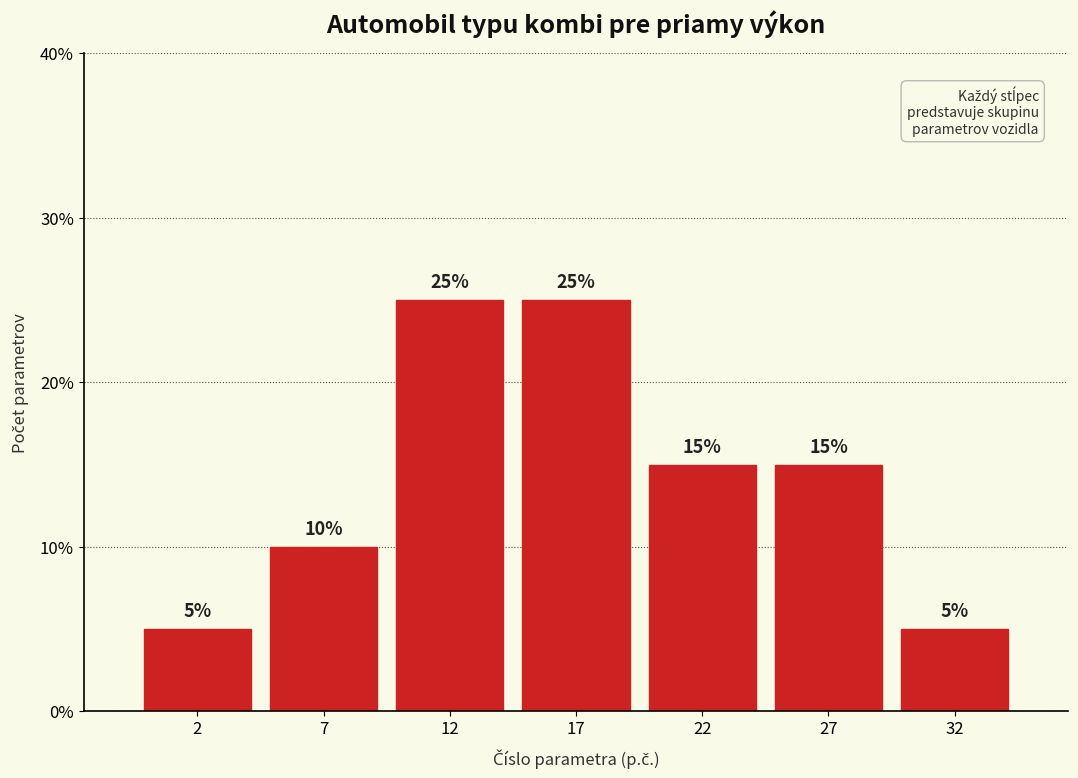

Reading left to right, list all the values displayed in this chart.

2=5	7=10	12=25	17=25	22=15	27=15	32=5